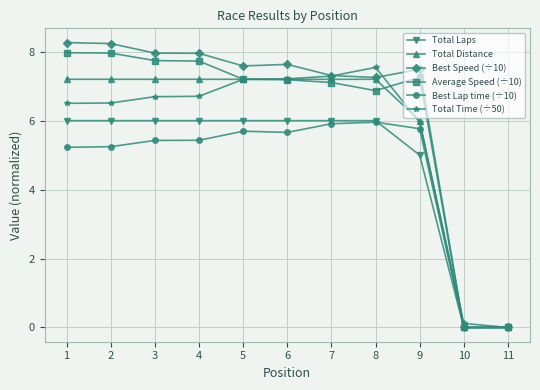

What is the average value of the Total Distance series?

5.8